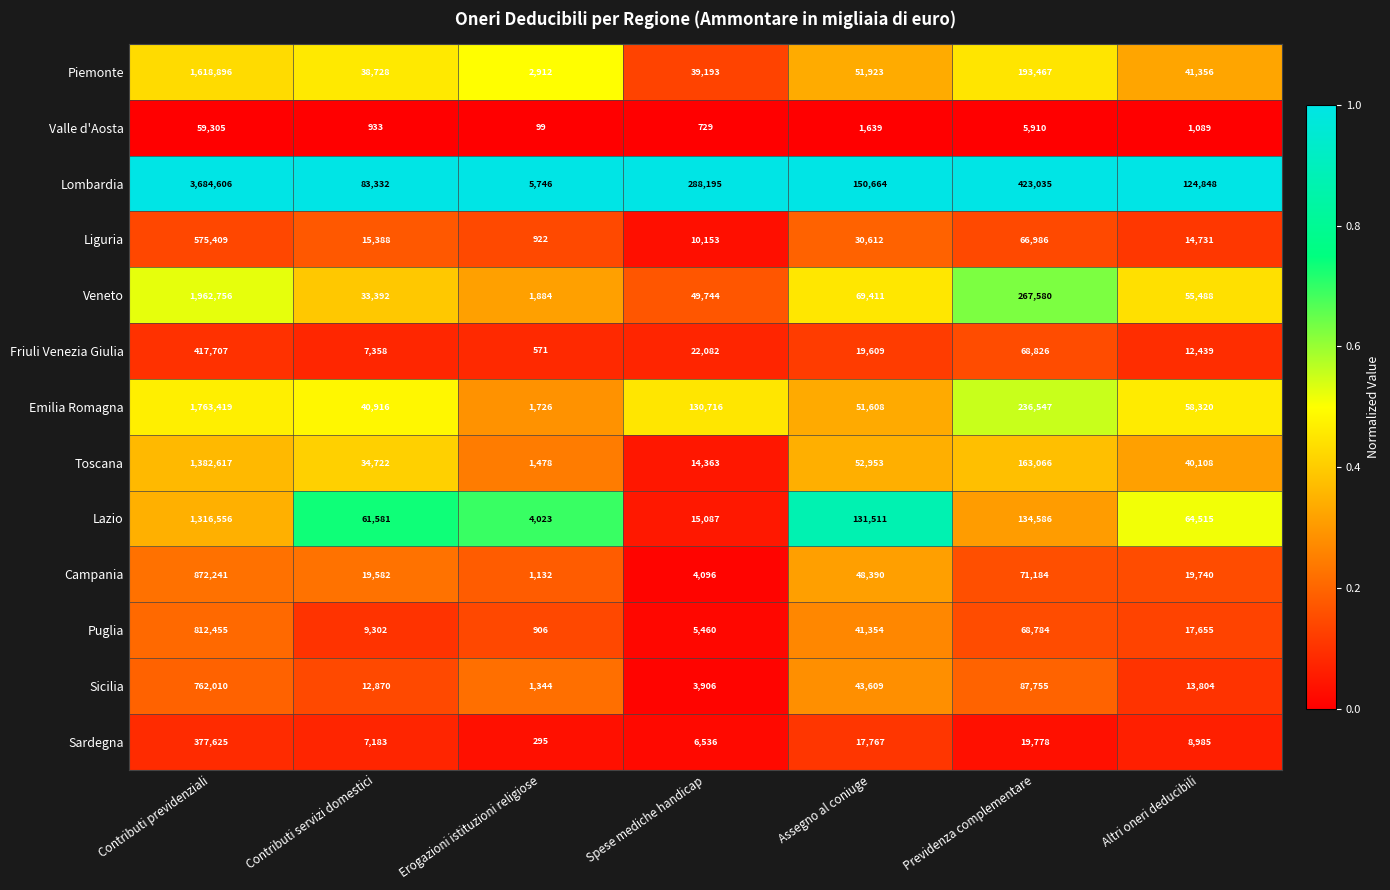

What is the difference between the maximum and second lowest values in the Piemonte series?

1580168